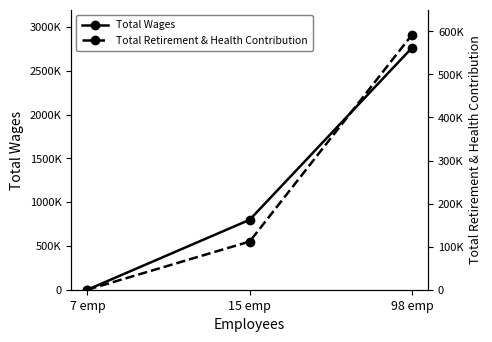

How many lines are shown in the chart?

2